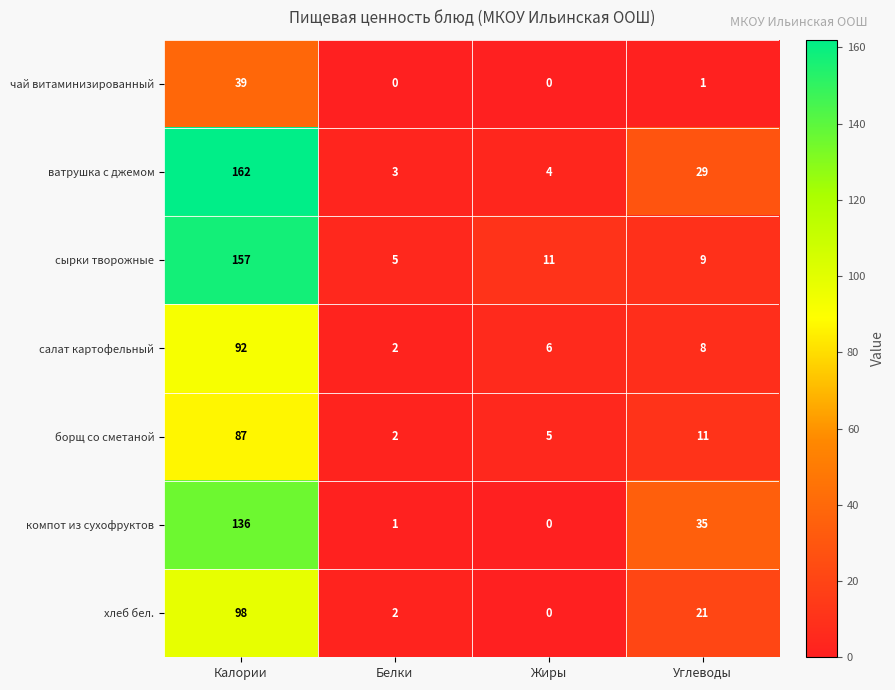

What is the sum of the ватрушка с джемом values at Жиры and Углеводы?

33